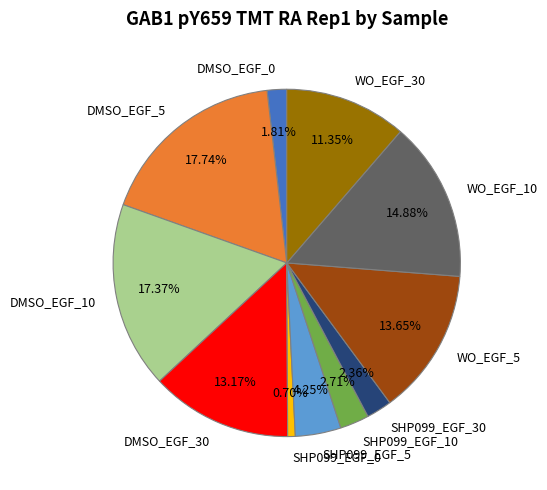

To the nearest percent, what is the difference between the DMSO_EGF_30 and DMSO_EGF_10 slice percentages?

4%